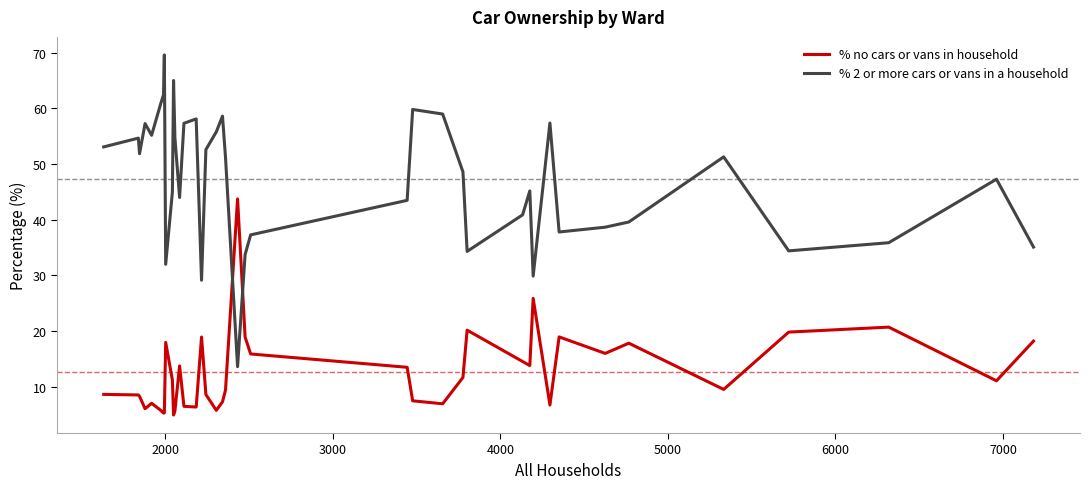

How many values in the % no cars or vans in household series are below 11?

20